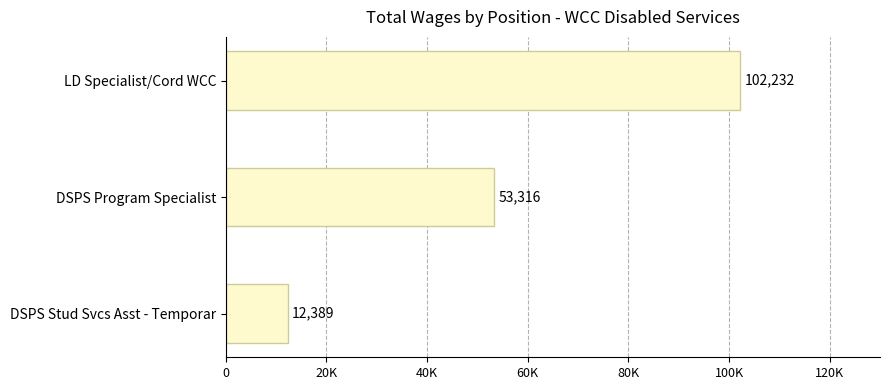

Are the bars horizontal?

Yes